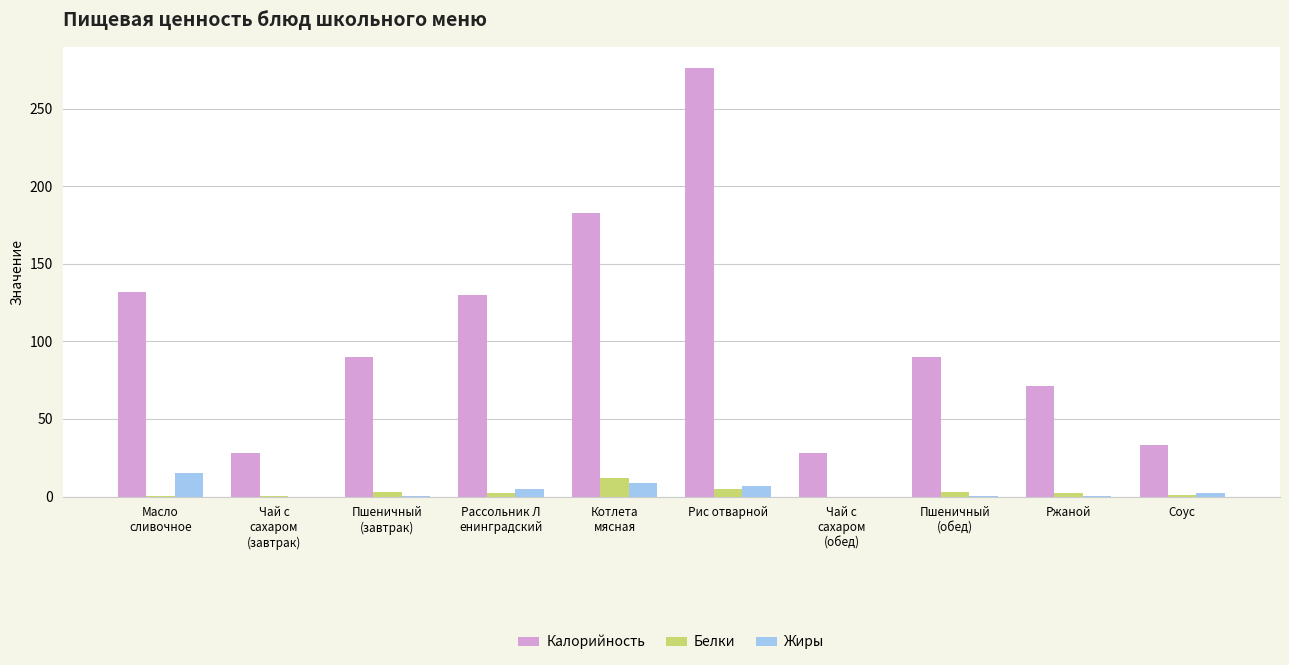

How many data points does each series have?

10